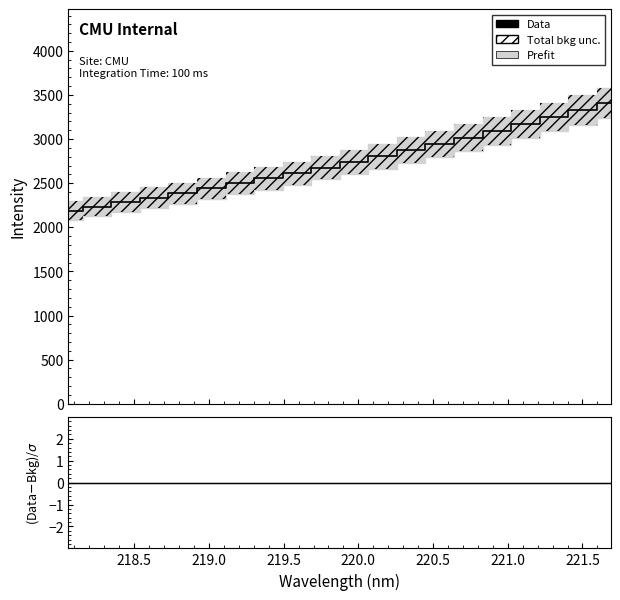

Is it true that (Data-Bkg)/sigma equals 0.0 at 220.5?

True